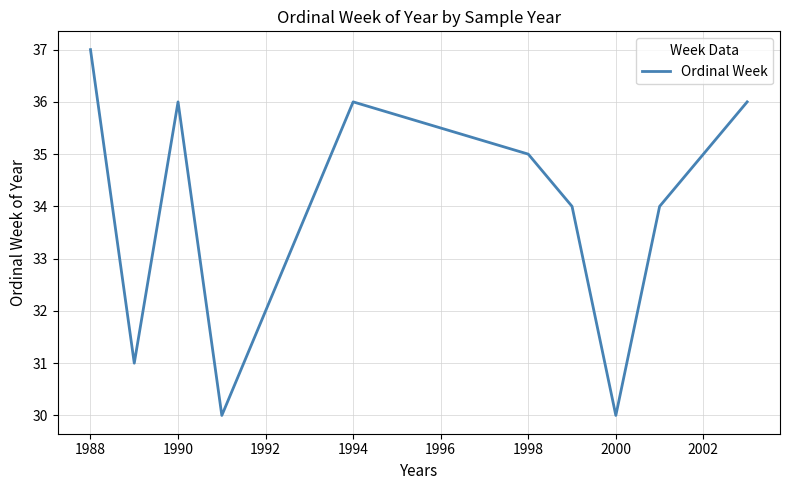

What is the minimum value shown in the chart?

30